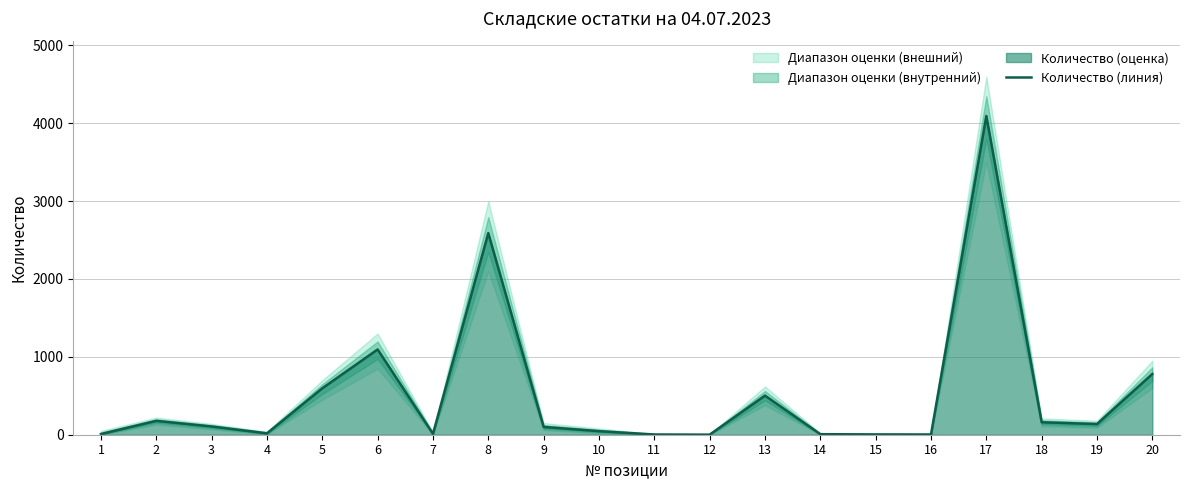

True or false: the data shows 157 at 13.

False